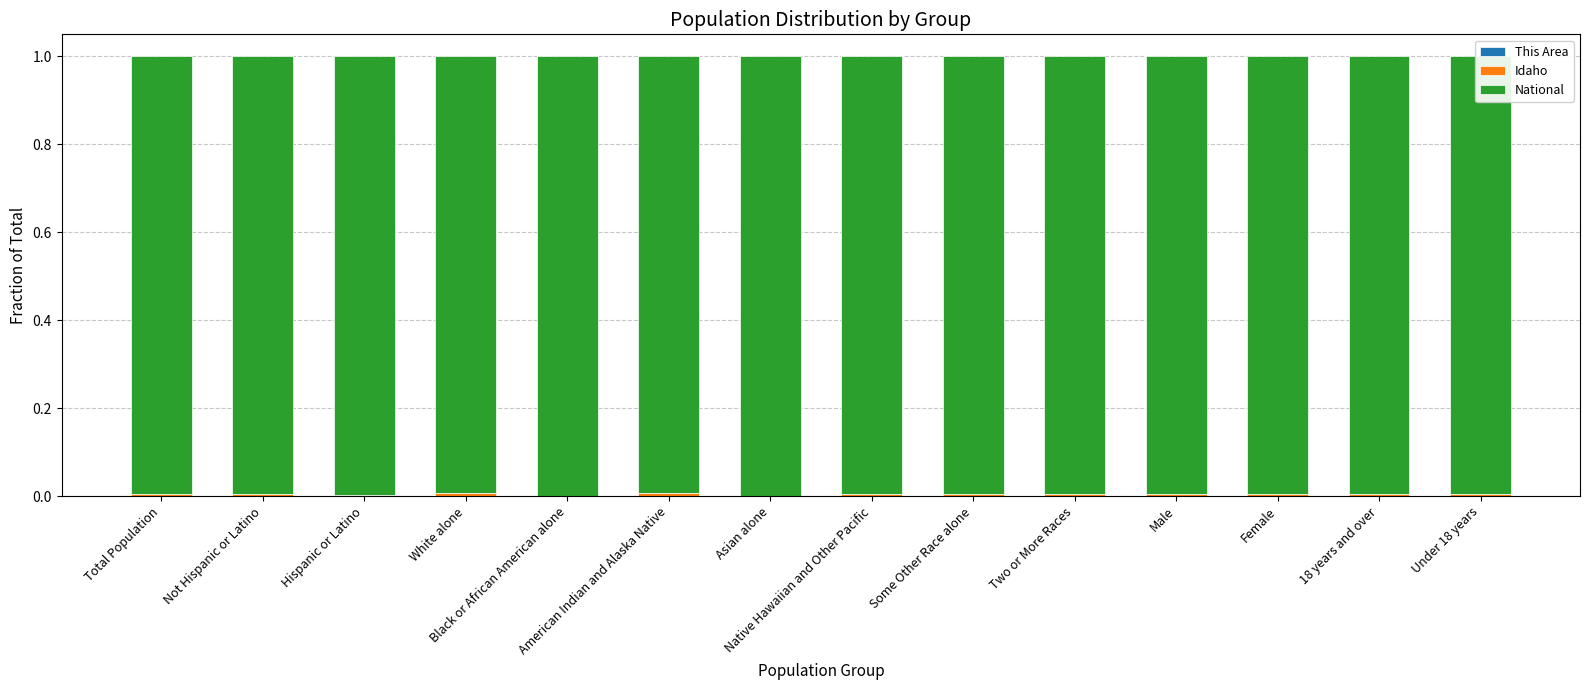

What is the label of the 6th bar from the left?

American Indian and Alaska Native